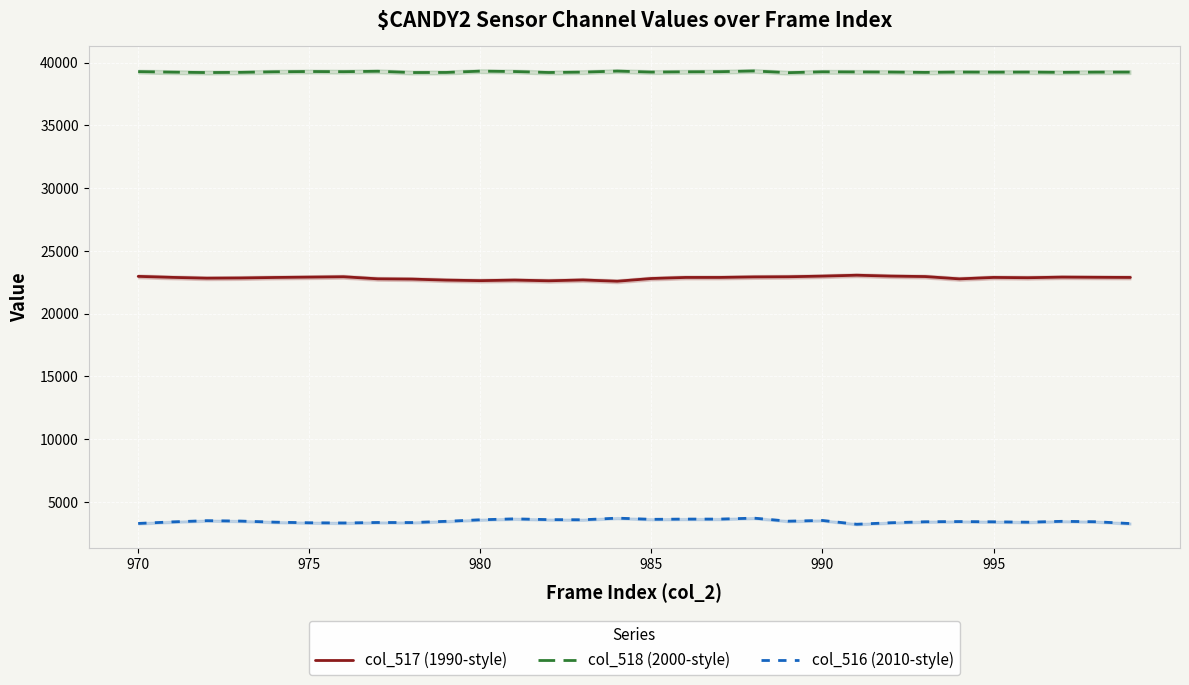

True or false: col_517 (1990-style) and col_516 (2010-style) cross at least once.

False